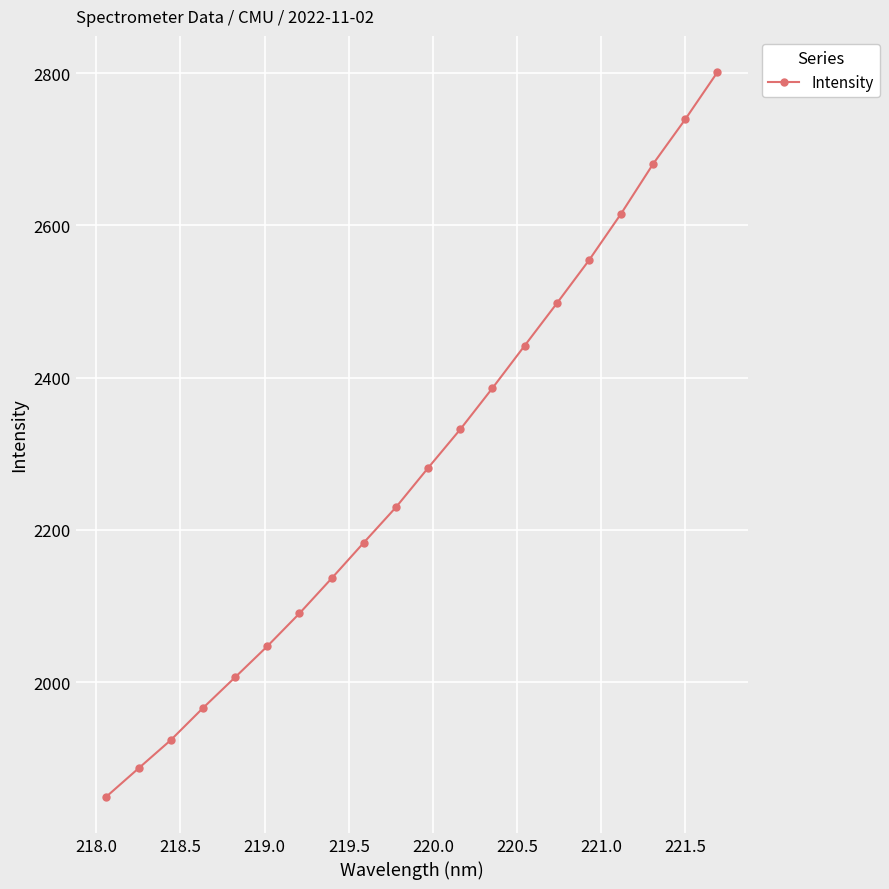

What is the average value?

2282.4